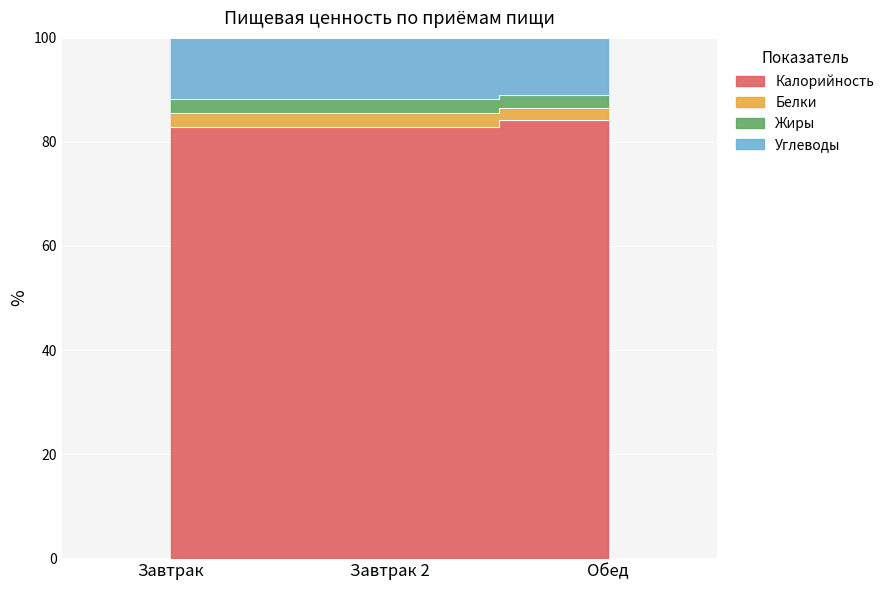

What is the label of the 1st point from the left?

Завтрак